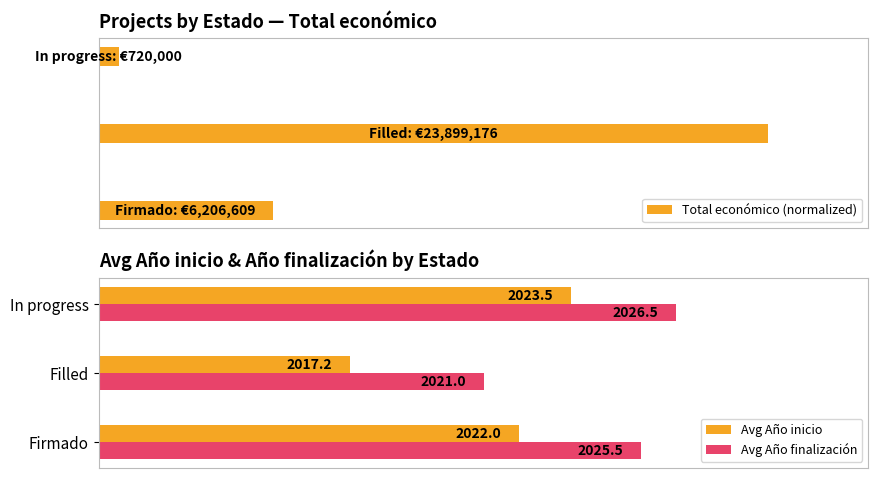

How many data points does each series have?

3